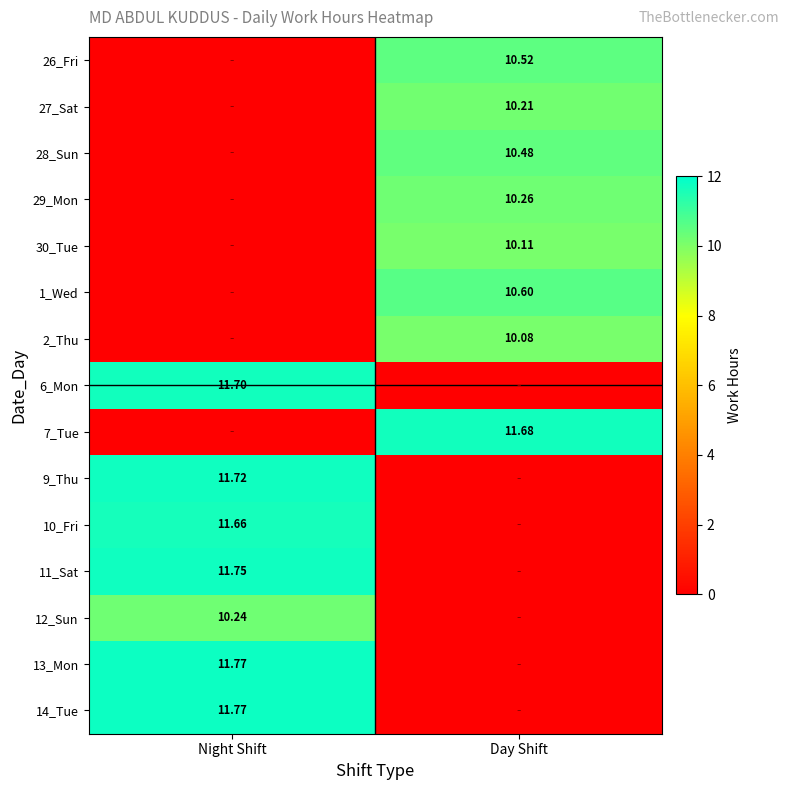

What is the difference between the maximum and minimum values in the 6_Mon series?

11.7